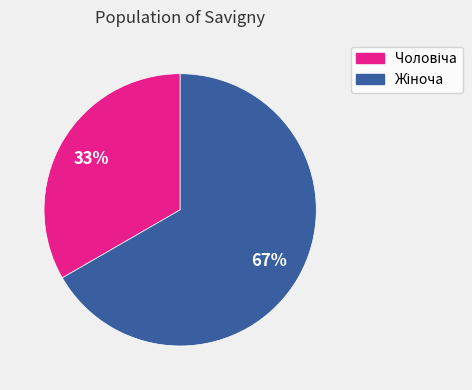

To the nearest percent, what is the average slice percentage?

50%